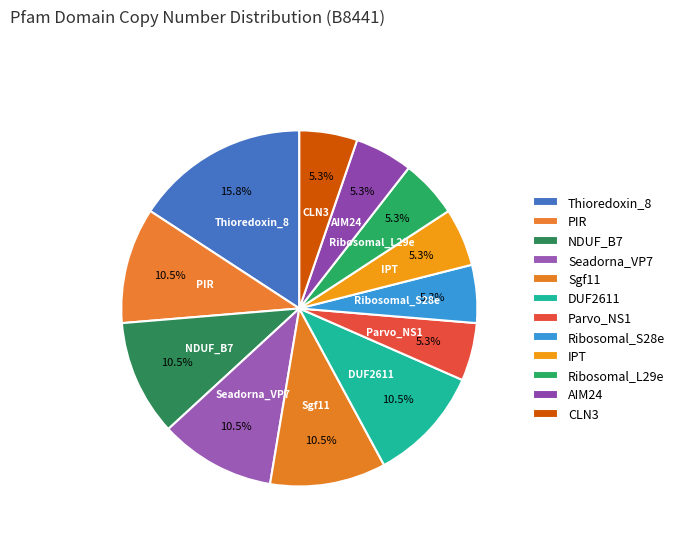

To the nearest percent, what portion does Ribosomal_L29e represent?

5%